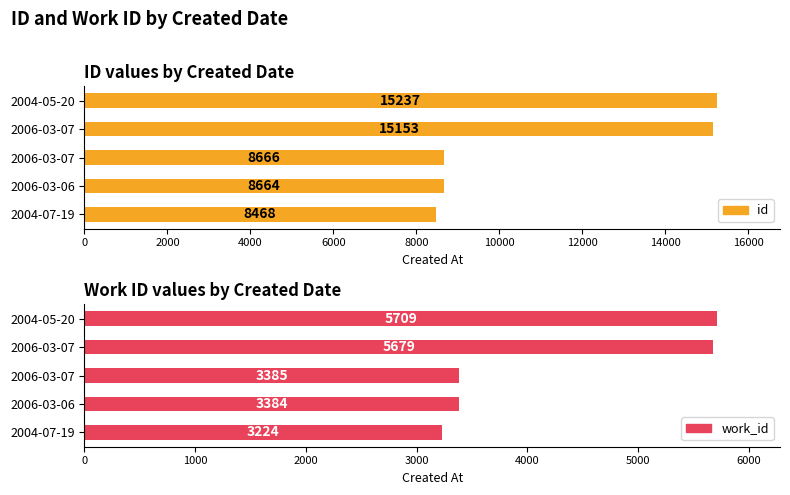

The work_id series shows 5914 at 2006-03-07. True or false?

False